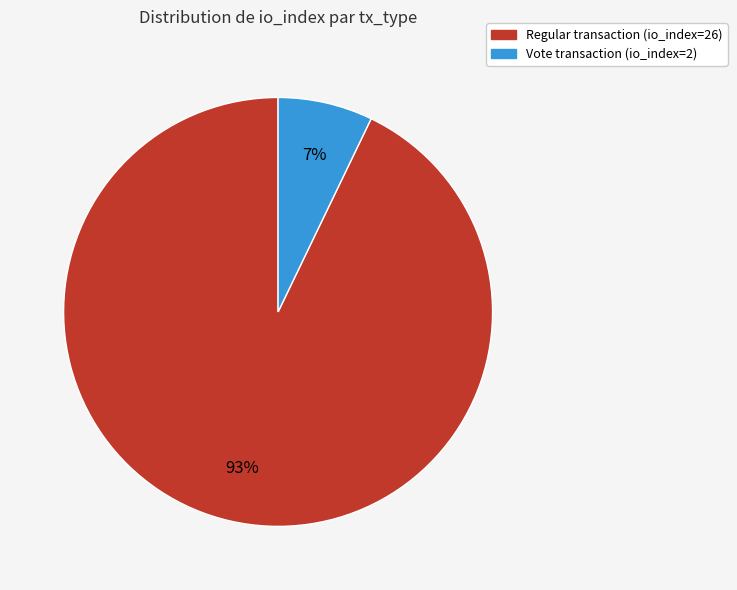

To the nearest percent, what is the average slice percentage?

50%